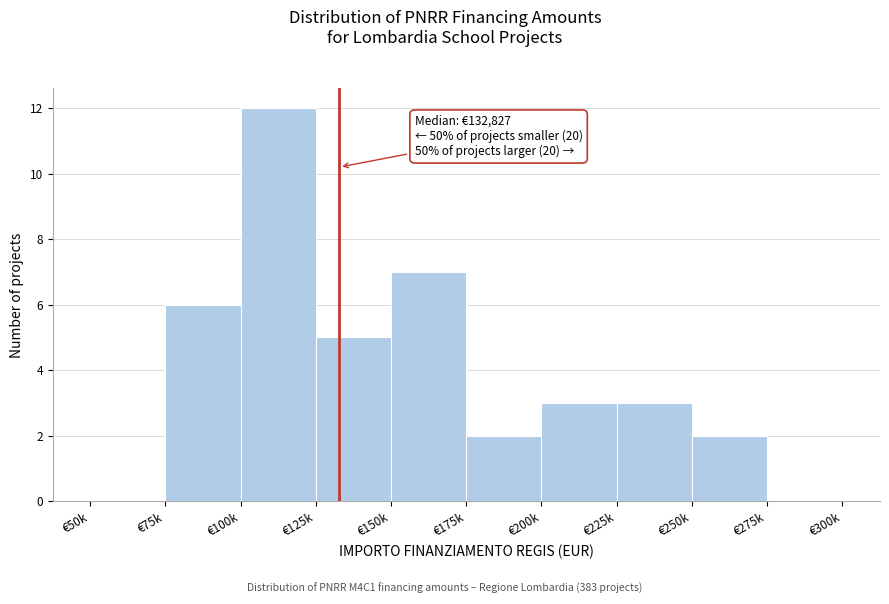

Reading right to left, list all the values displayed in this chart.

€275k=0	€250k=2	€225k=3	€200k=3	€175k=2	€150k=7	€125k=5	€100k=12	€75k=6	€50k=0